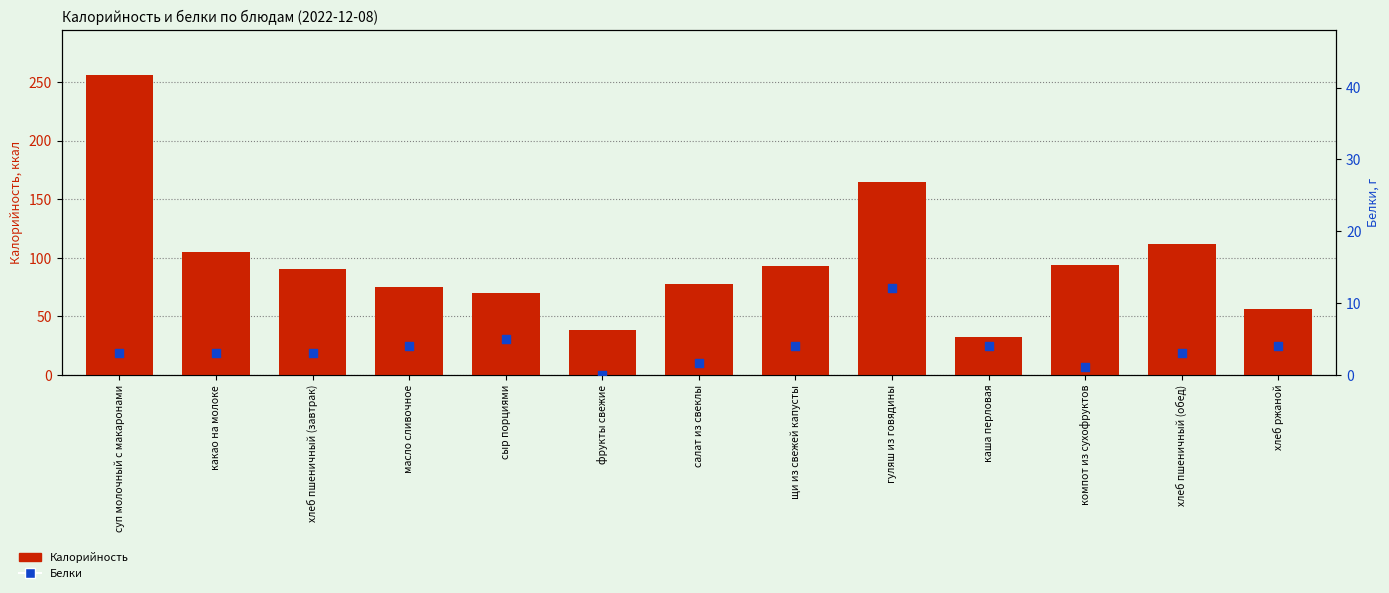

At which category is the sum across all series the highest?

суп молочный с макаронами